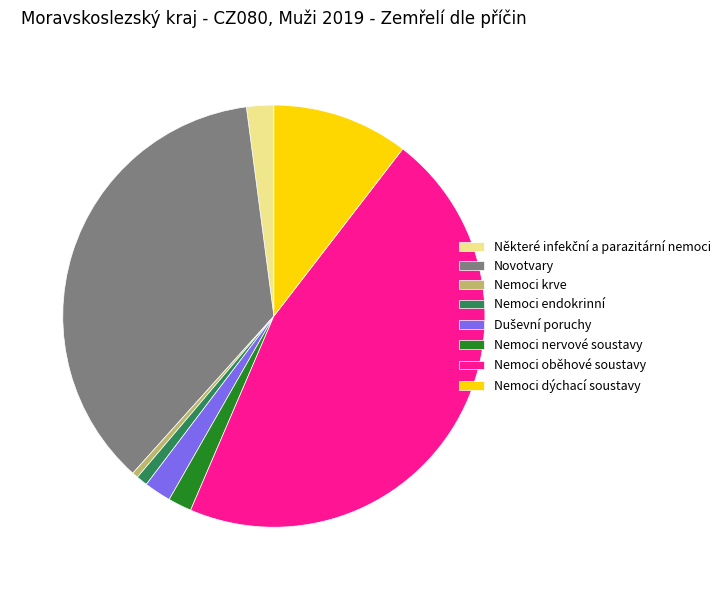

True or false: Nemoci endokrinní accounts for 11% of the total.

False